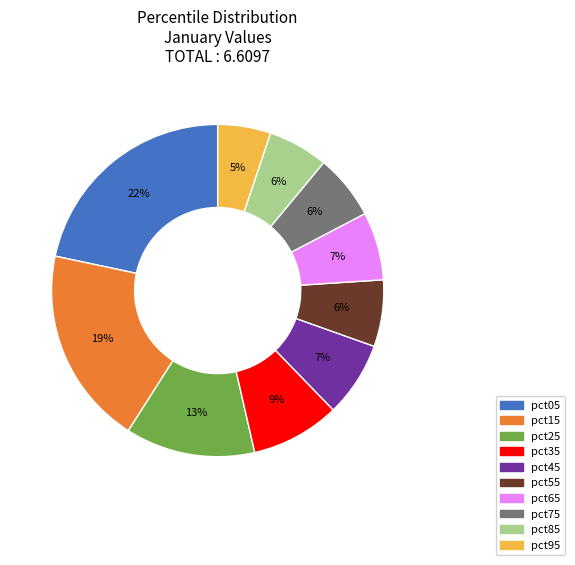

Which category has the biggest portion of the pie?

pct05